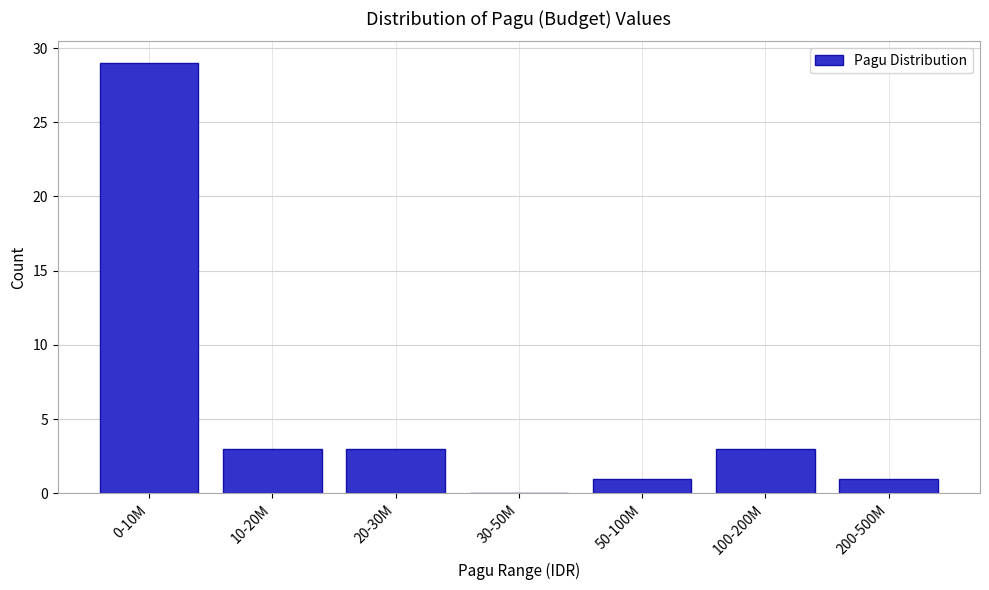

Reading left to right, extract all data points from this chart.

0-10M=29	10-20M=3	20-30M=3	30-50M=0	50-100M=1	100-200M=3	200-500M=1